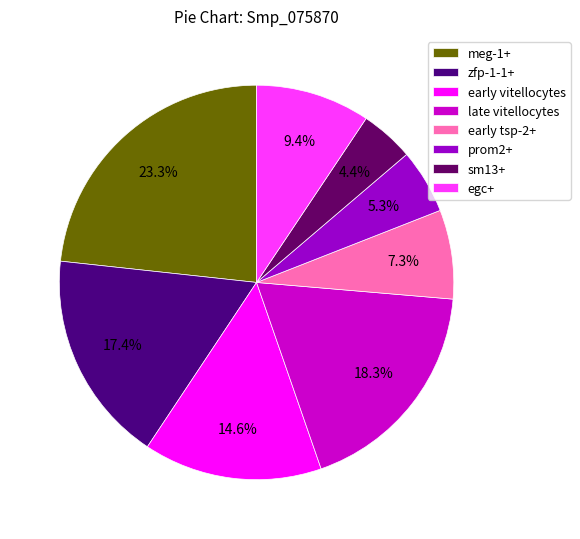

To the nearest percent, what is the average slice percentage?

12%